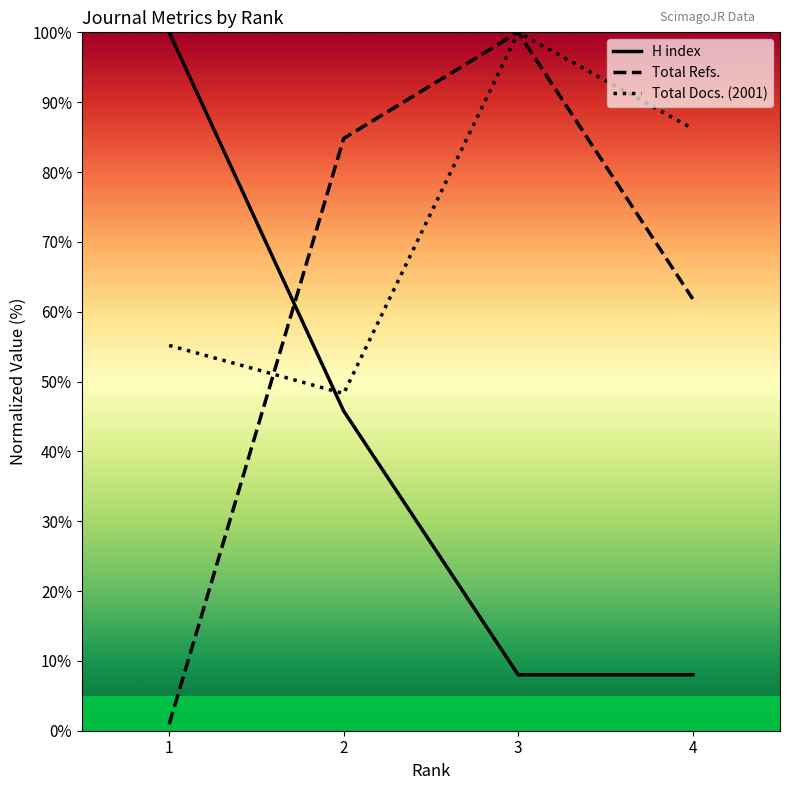

What are all the series names shown in the legend?

H index, Total Refs., Total Docs. (2001)